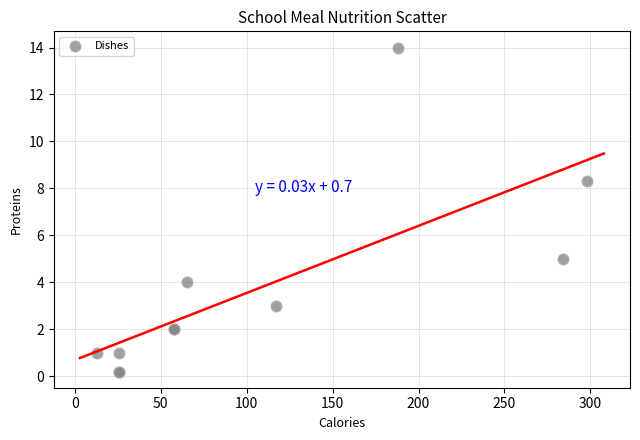

What Y value in the scatter plot is closest to 7?

8.3